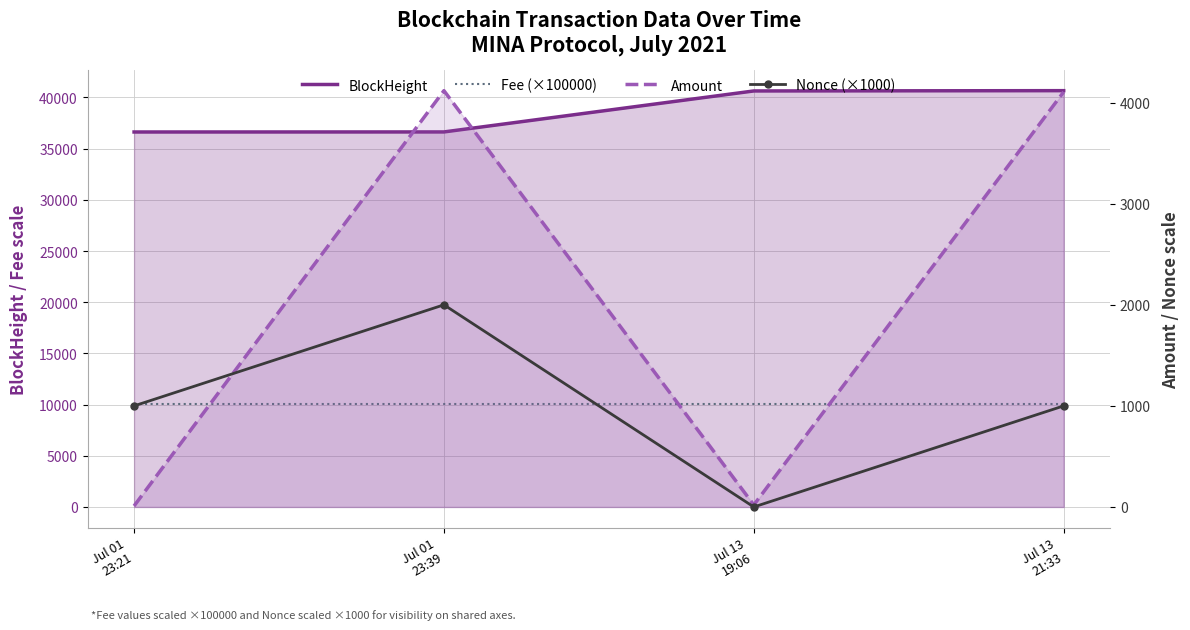

Is the value of Fee (×100000) at Jul 01
23:39 greater than the value of BlockHeight at Jul 13
19:06?

No